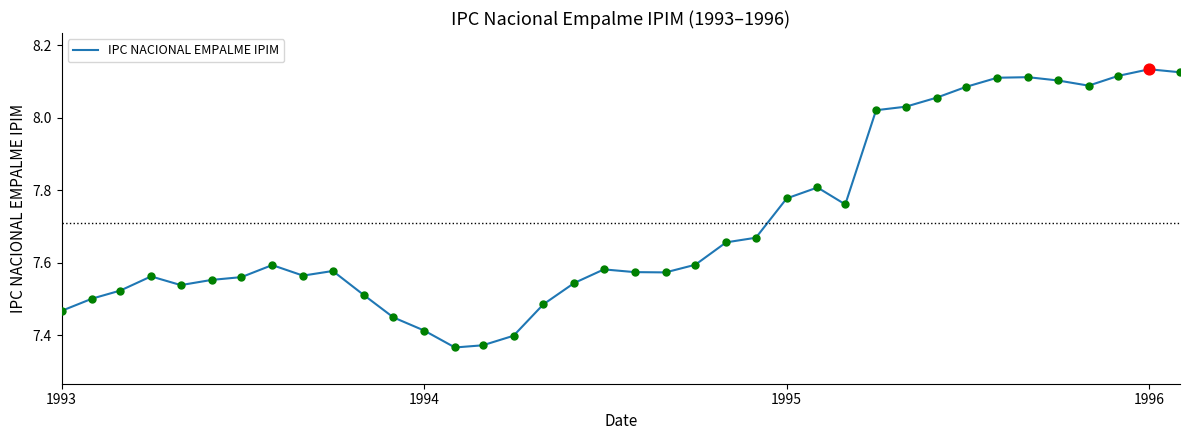

What is the difference between the maximum and minimum values?

0.8